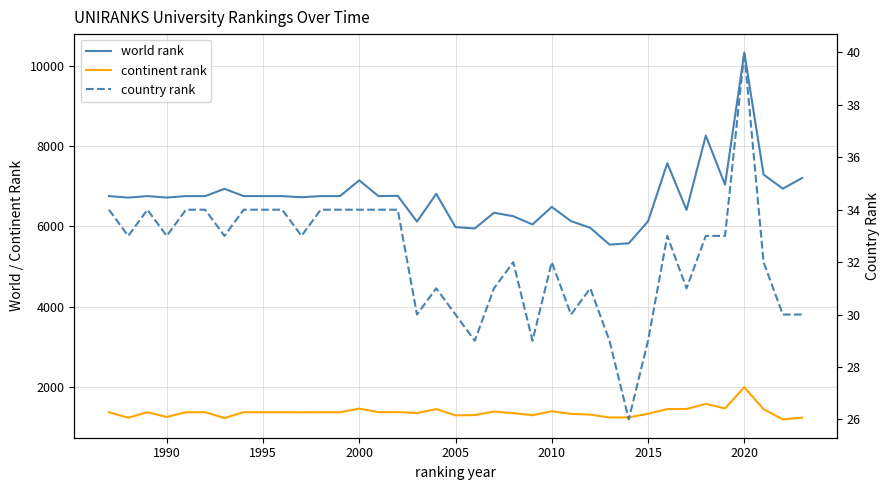

Reading right to left, list all the values displayed in this chart.

world rank: 7202	6939	7289	10325	7037	8257	6409	7571	6126	5580	5547	5964	6130	6484	6048	6253	6339	5948	5982	6810	6118	6760	6753	7145	6753	6753	6725	6753	6753	6753	6934	6753	6753	6717	6753	6716	6753
continent rank: 1243	1201	1455	2000	1474	1587	1459	1457	1341	1250	1248	1320	1338	1402	1305	1355	1395	1309	1300	1457	1359	1382	1379	1468	1379	1379	1377	1379	1379	1379	1234	1379	1379	1261	1379	1242	1379
country rank: 30	30	32	40	33	33	31	33	29	26	29	31	30	32	29	32	31	29	30	31	30	34	34	34	34	34	33	34	34	34	33	34	34	33	34	33	34